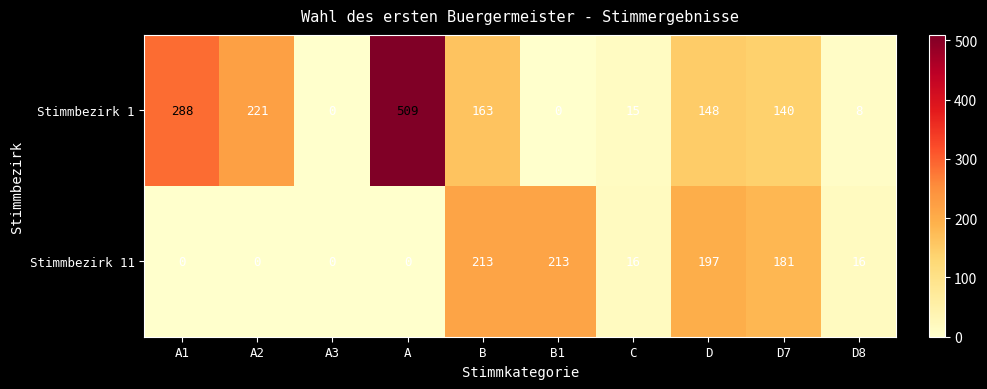

Count the number of categories in the chart.

10